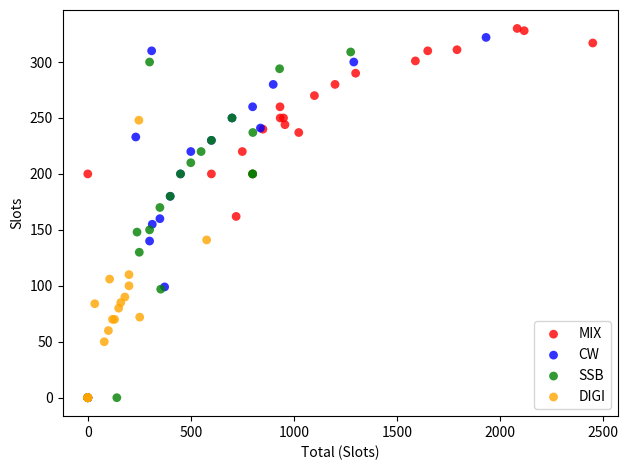

Which series has the largest Y range (max minus min)?

CW